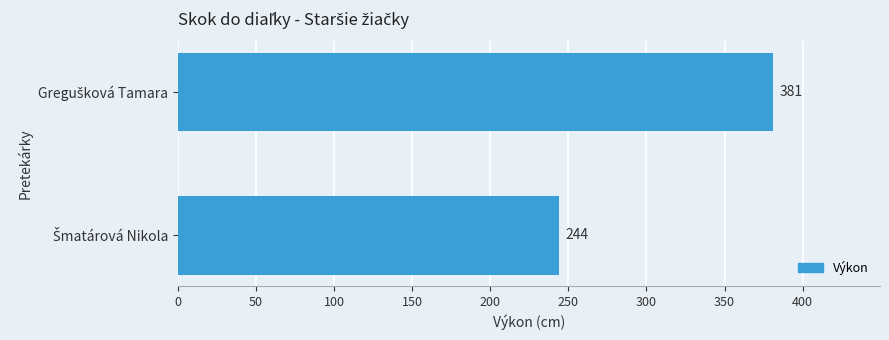

Count the values in the range 244 to 381.

2